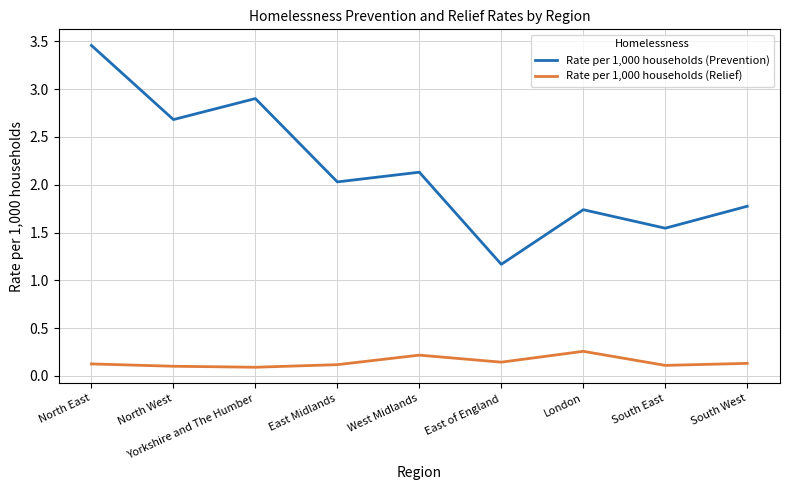

What position from the left is North West?

2